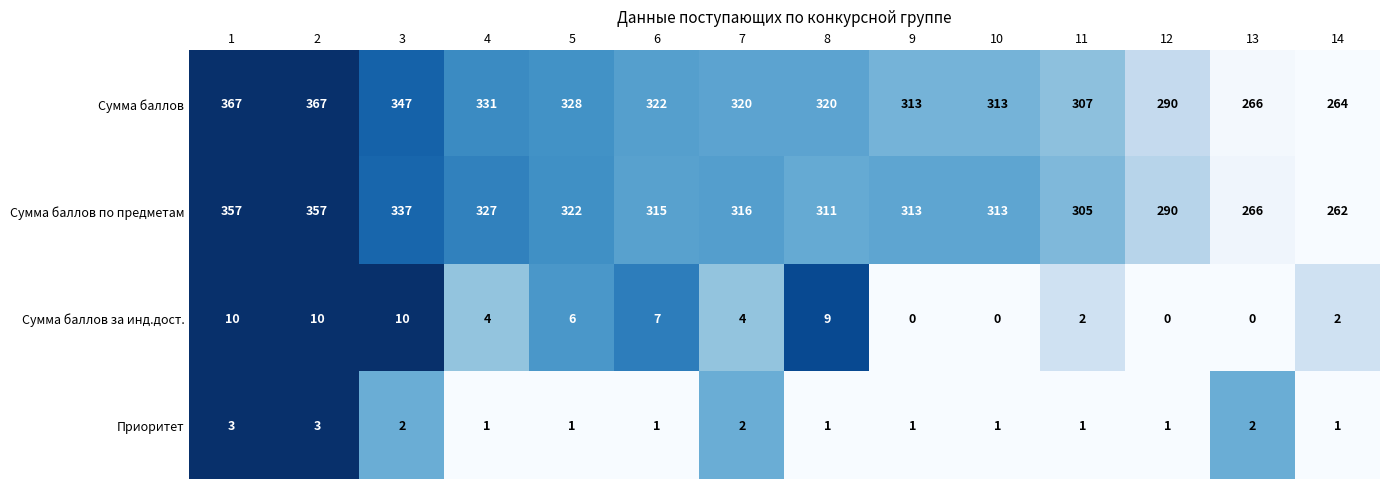

The value of Приоритет at 7 is 2. True or false?

True